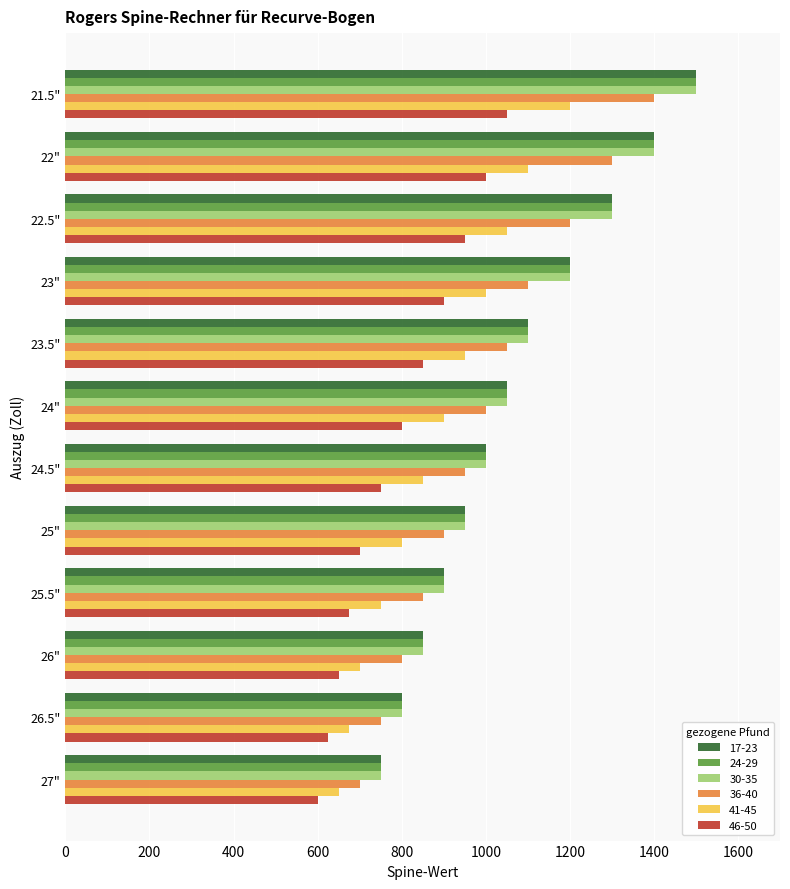

What is the spread (max minus min) of values at 24"?

250